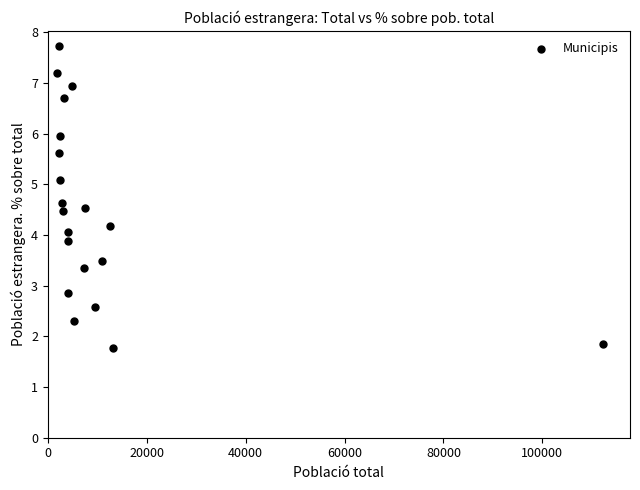

What is the range of X values (max minus min)?

110430.0